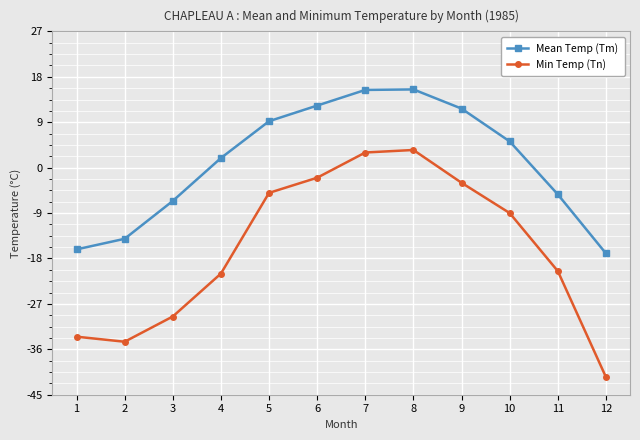

What is the value of the Mean Temp (Tm) point at the 3rd from the left?

-6.6